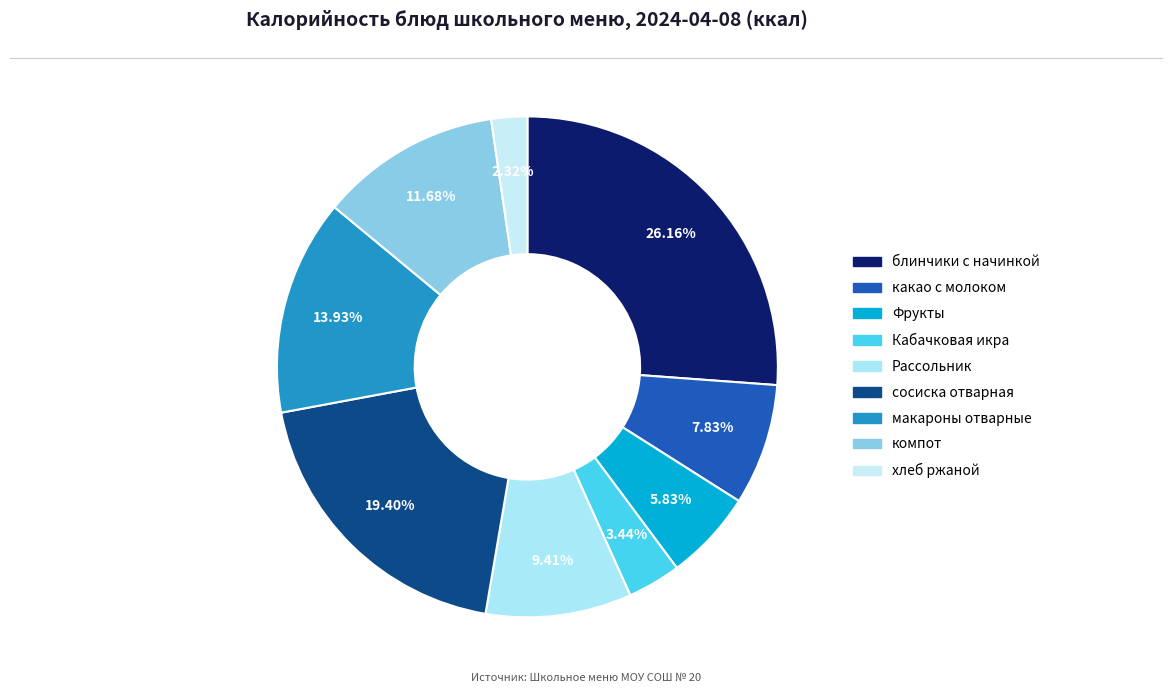

How many slices are in this pie chart?

9